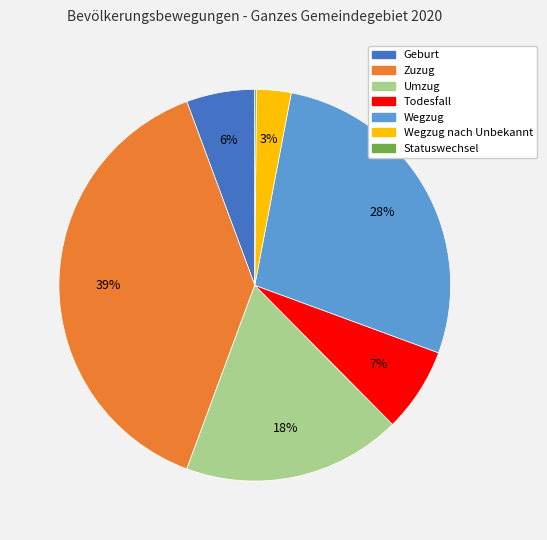

To the nearest percent, what is the difference between the largest and smallest slice percentages?

39%